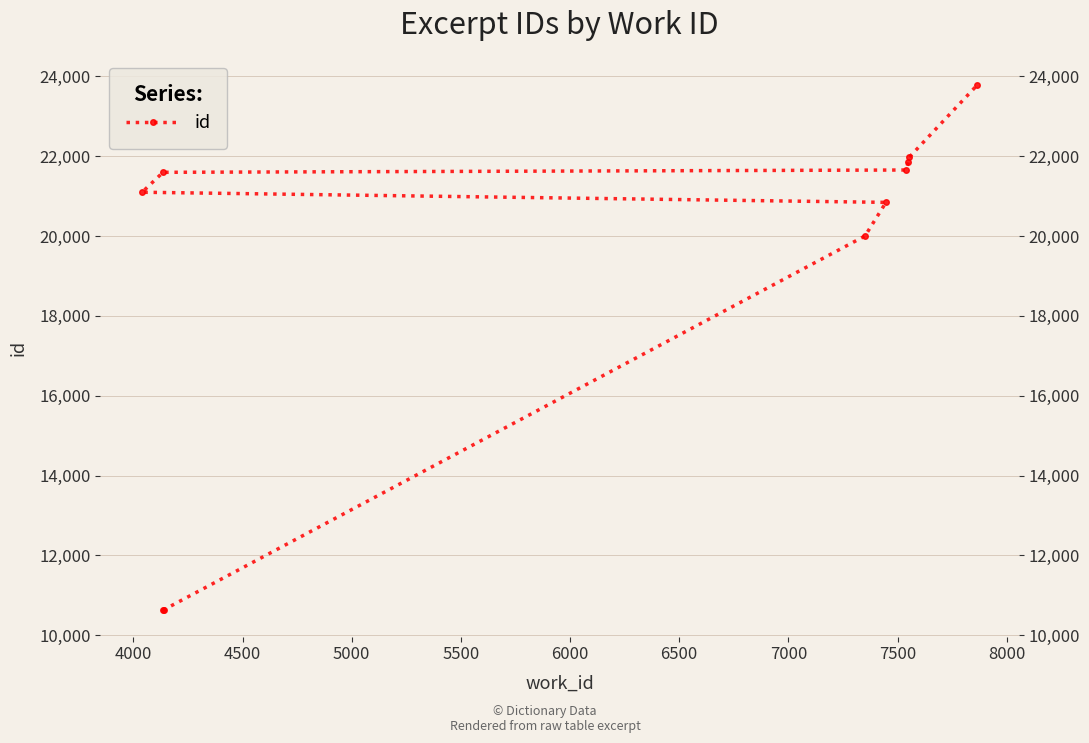

What is the difference between the second highest and second lowest values?

11335